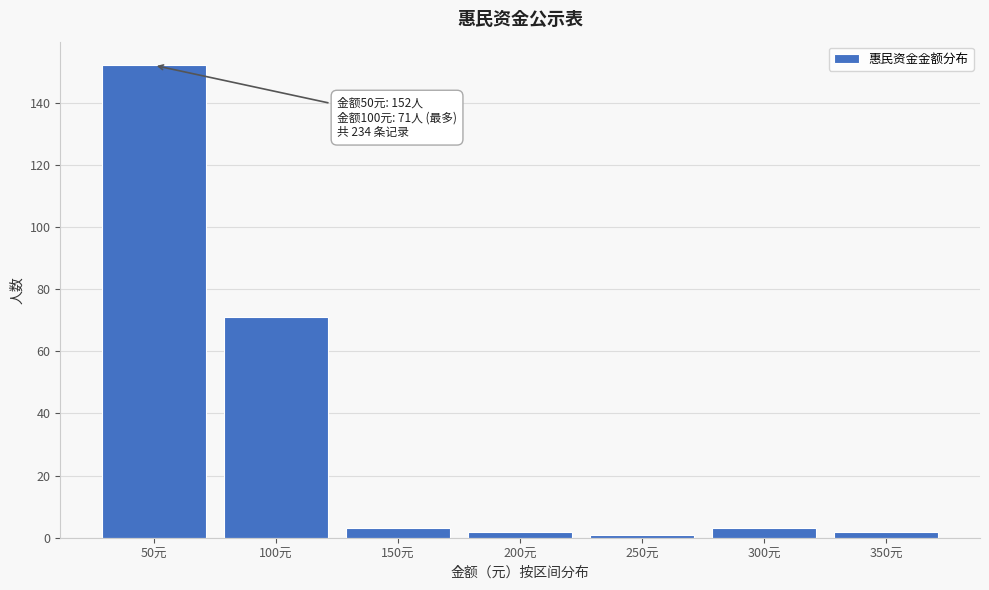

Reading left to right, transcribe all the data shown in this chart.

50元=152	100元=71	150元=3	200元=2	250元=1	300元=3	350元=2